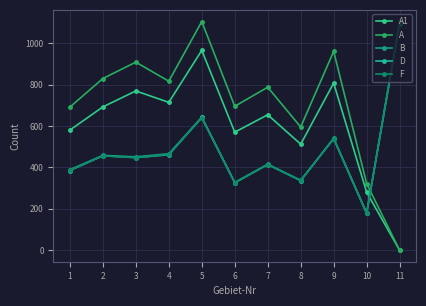

How many values in A are above zero?

10